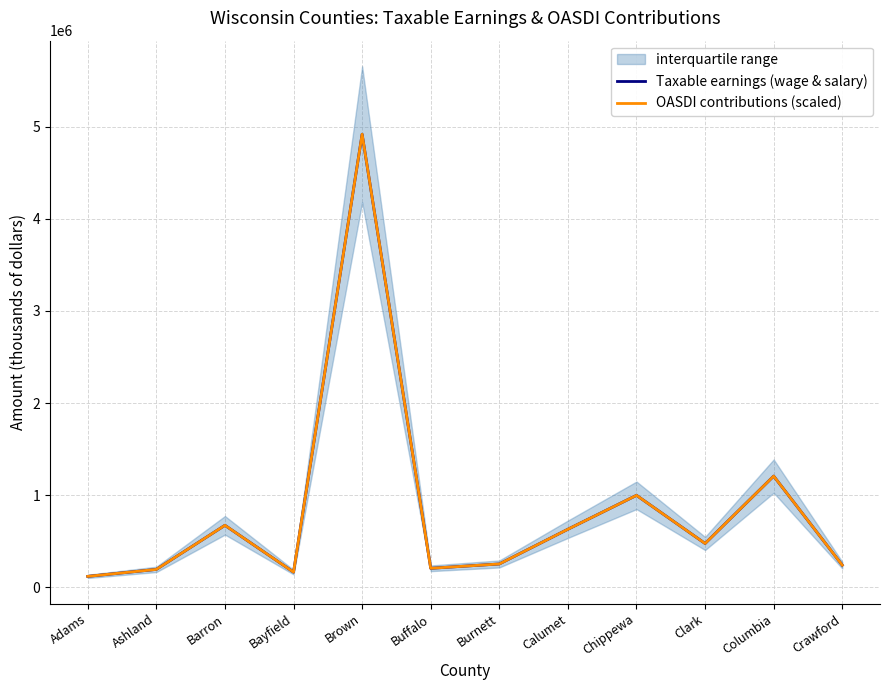

What are all the series names shown in the legend?

Taxable earnings (wage & salary), OASDI contributions (scaled)